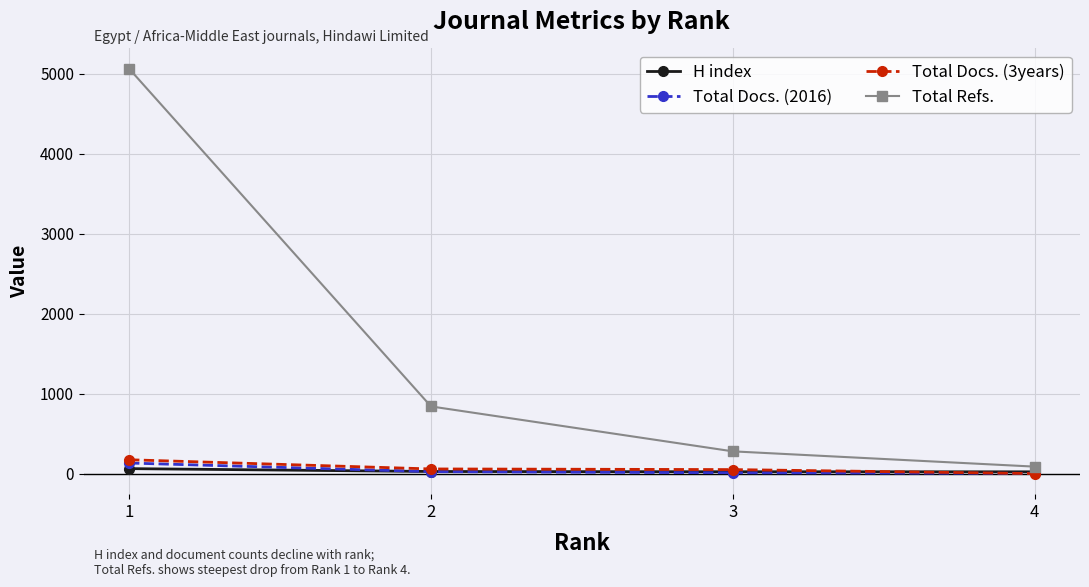

What is the maximum value shown in the chart?

5064